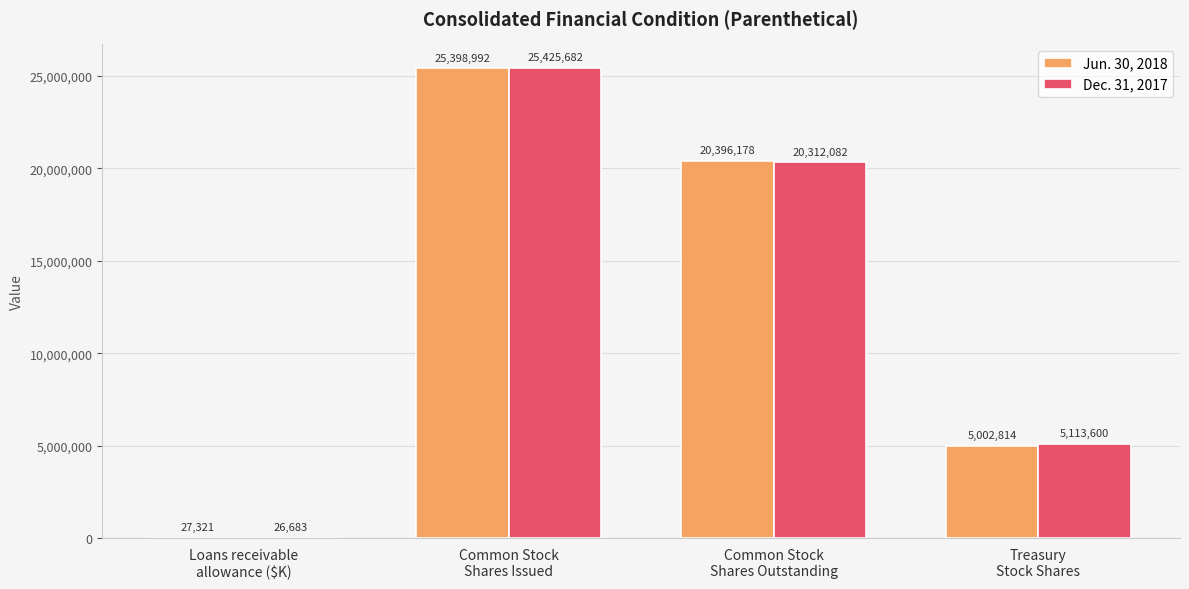

At which label does Jun. 30, 2018 first exceed 20396178?

Common Stock
Shares Issued